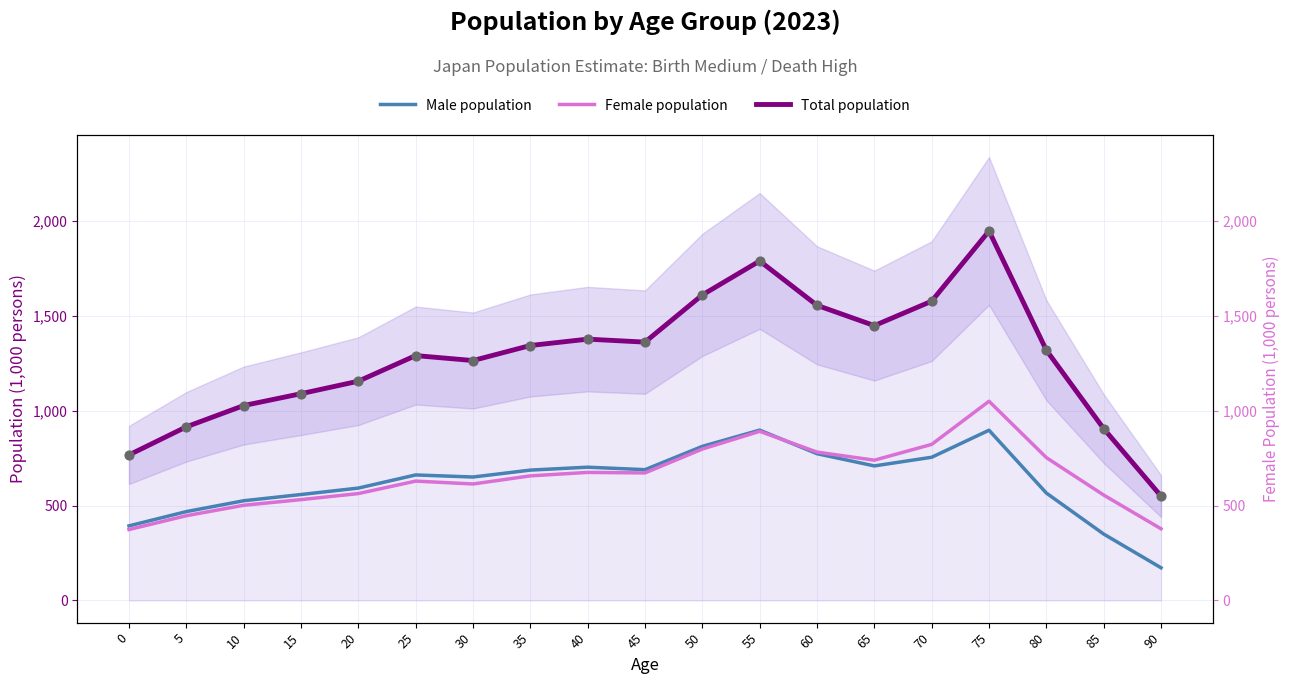

At which category is the sum across all series the highest?

75